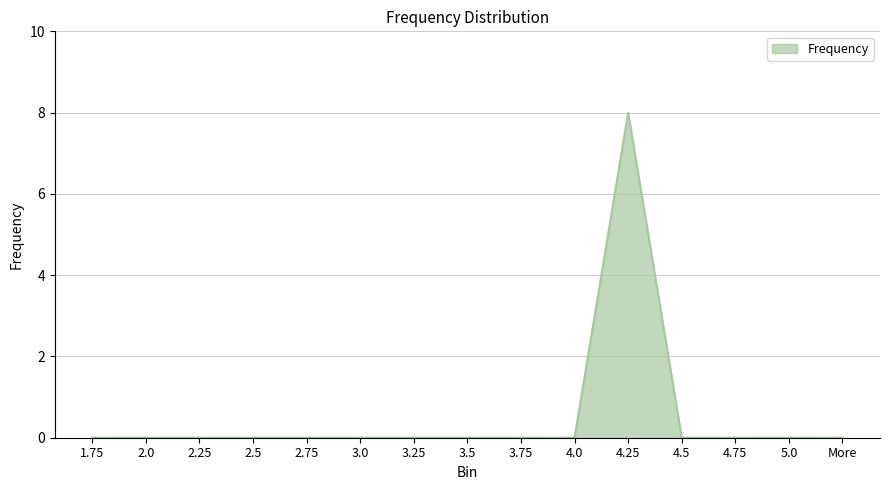

Does the chart have visible grid lines?

Yes